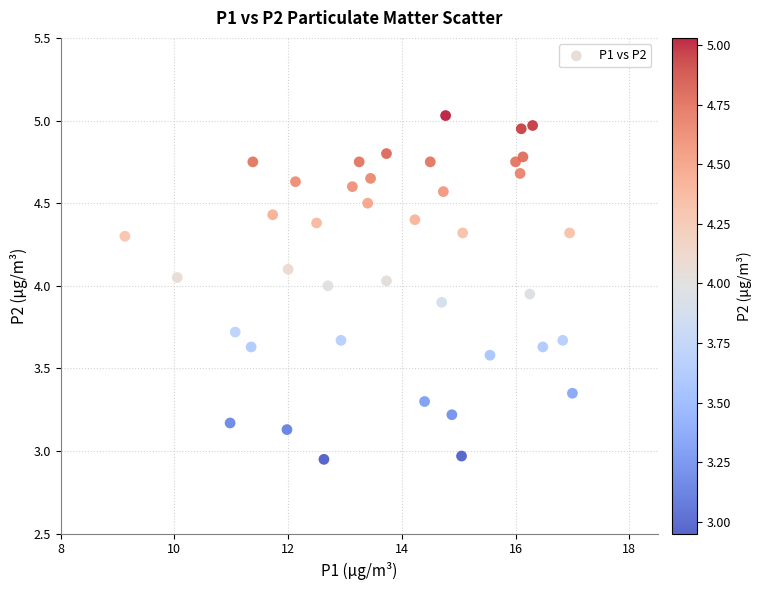

What is the range of X values (max minus min)?

7.9